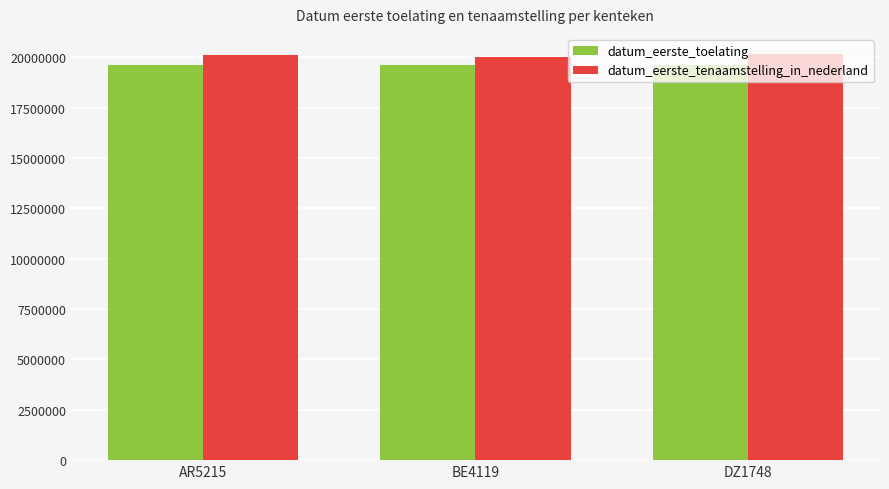

Read the datum_eerste_toelating value at BE4119, to the nearest 10.

19620120